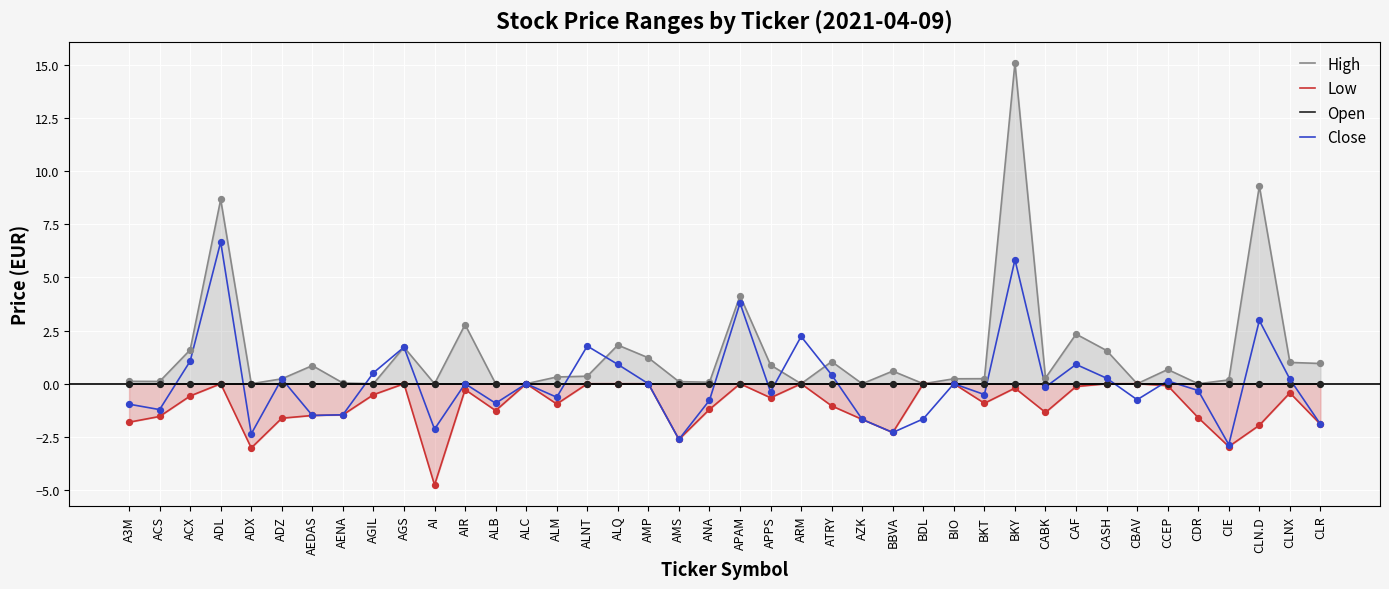

Which series has the largest total across all categories?

High